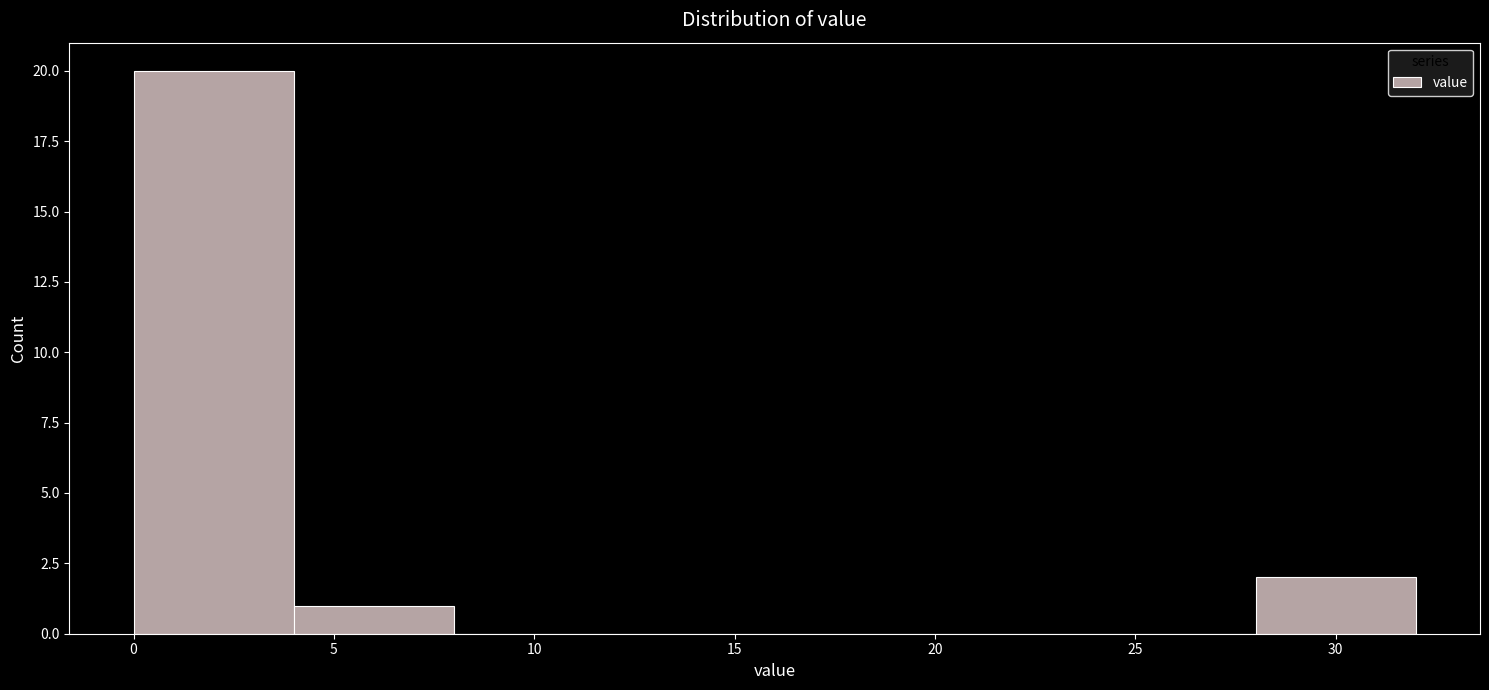

Reading left to right, list every bar in this chart as the range it spans on the x-axis followed by its height. The values are not printed on the chart, so give them approximately, as read against the axis.

0 to 4: 20
4 to 8: 1
8 to 12: 0
12 to 16: 0
16 to 20: 0
20 to 24: 0
24 to 28: 0
28 to 32: 2